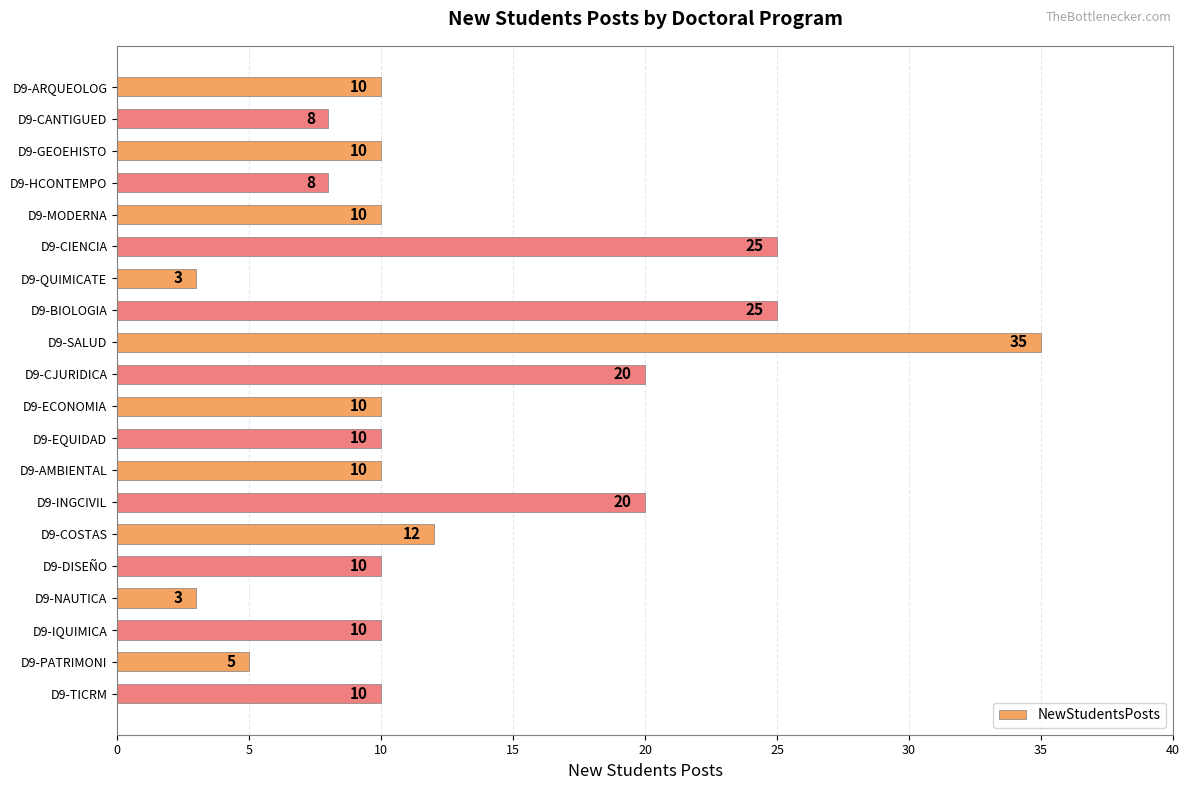

What value does the data have at D9-SALUD?

35